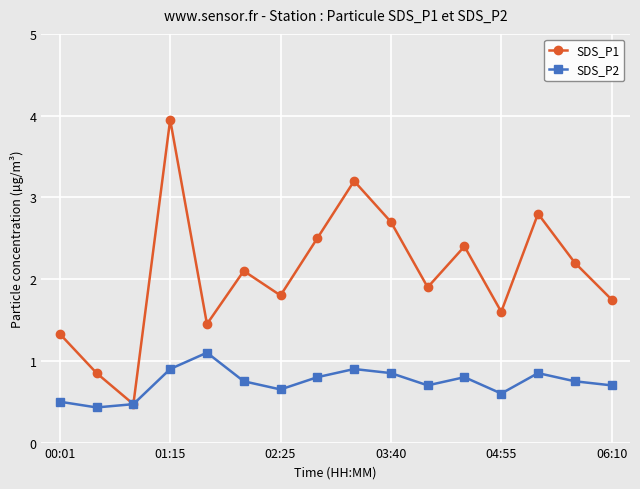

What is the value of the SDS_P1 point at the 9th from the left?

3.2